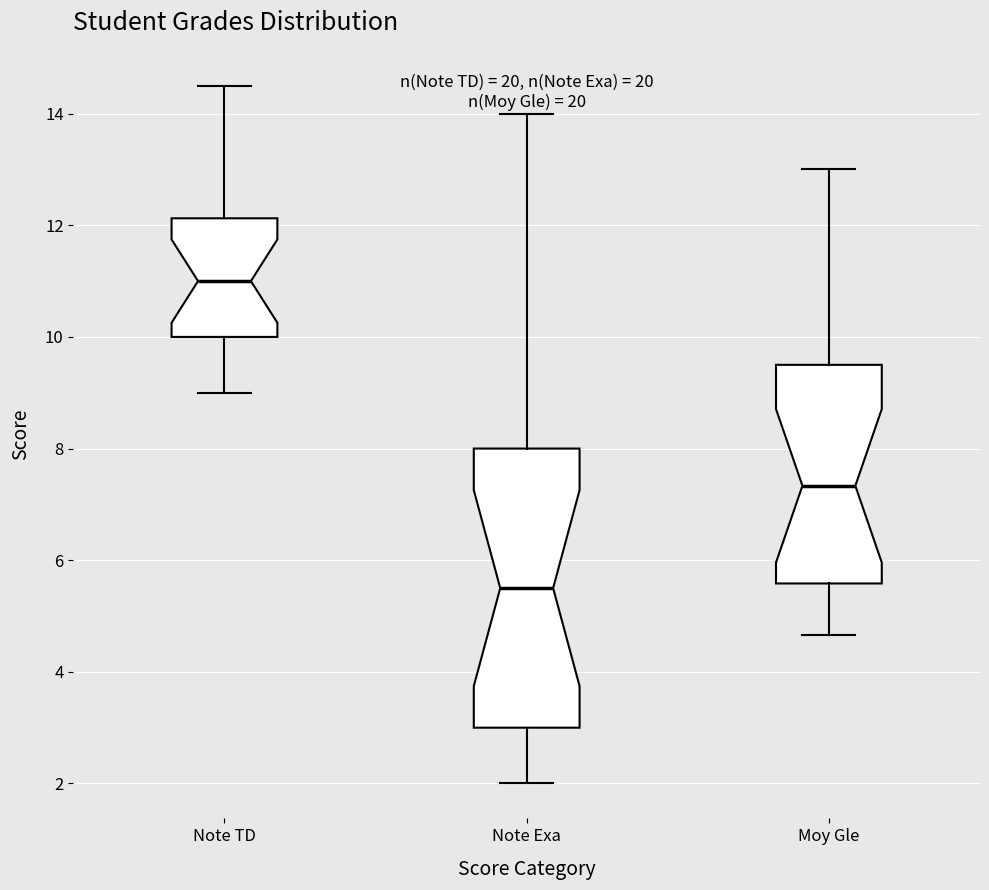

Which box is the tallest, from its lower edge to its upper edge?

Note Exa